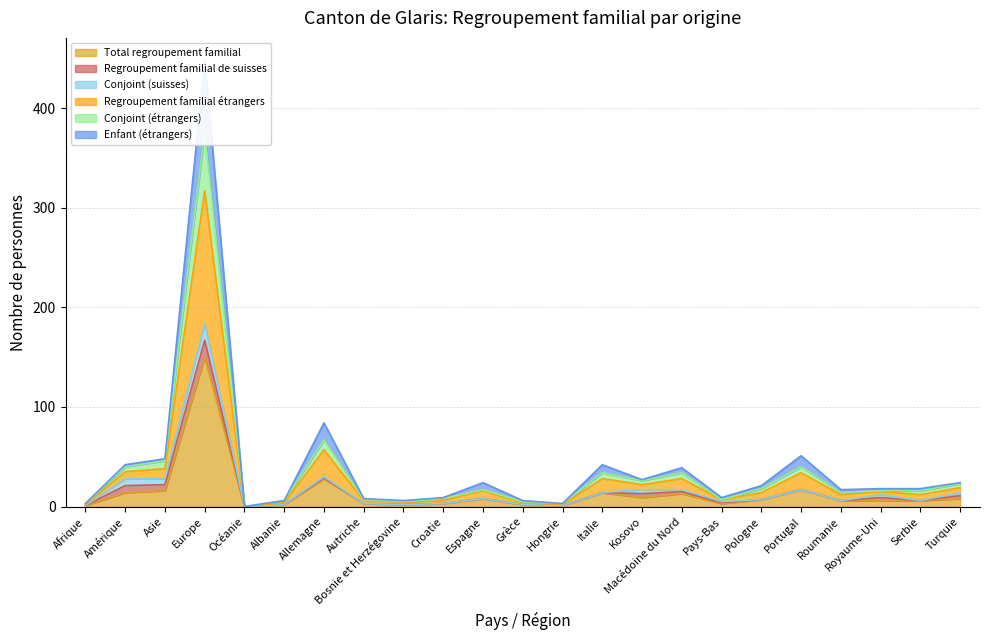

What is the approximate value of Regroupement familial étrangers at Amérique, to the nearest 50?

50